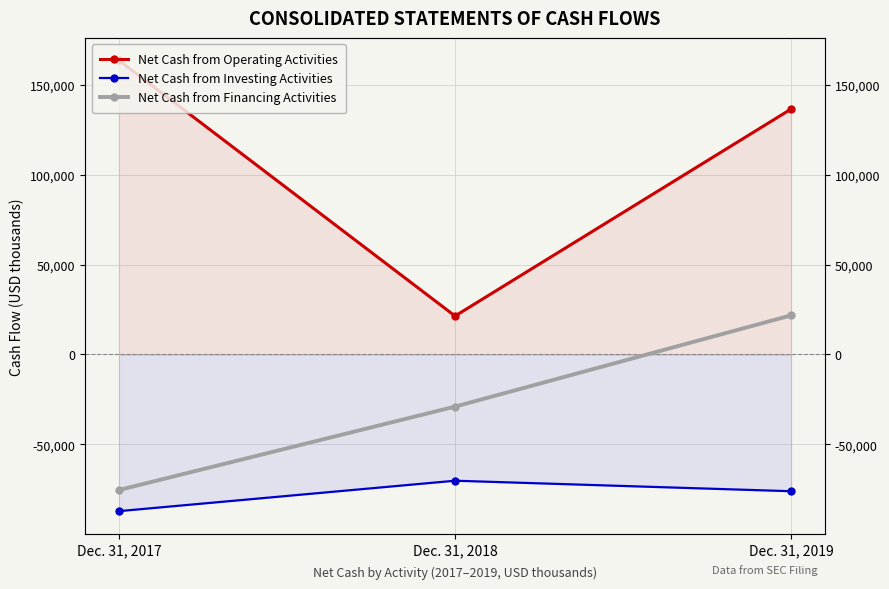

List the labels in order of Net Cash from Operating Activities value, smallest first.

Dec. 31, 2018, Dec. 31, 2019, Dec. 31, 2017